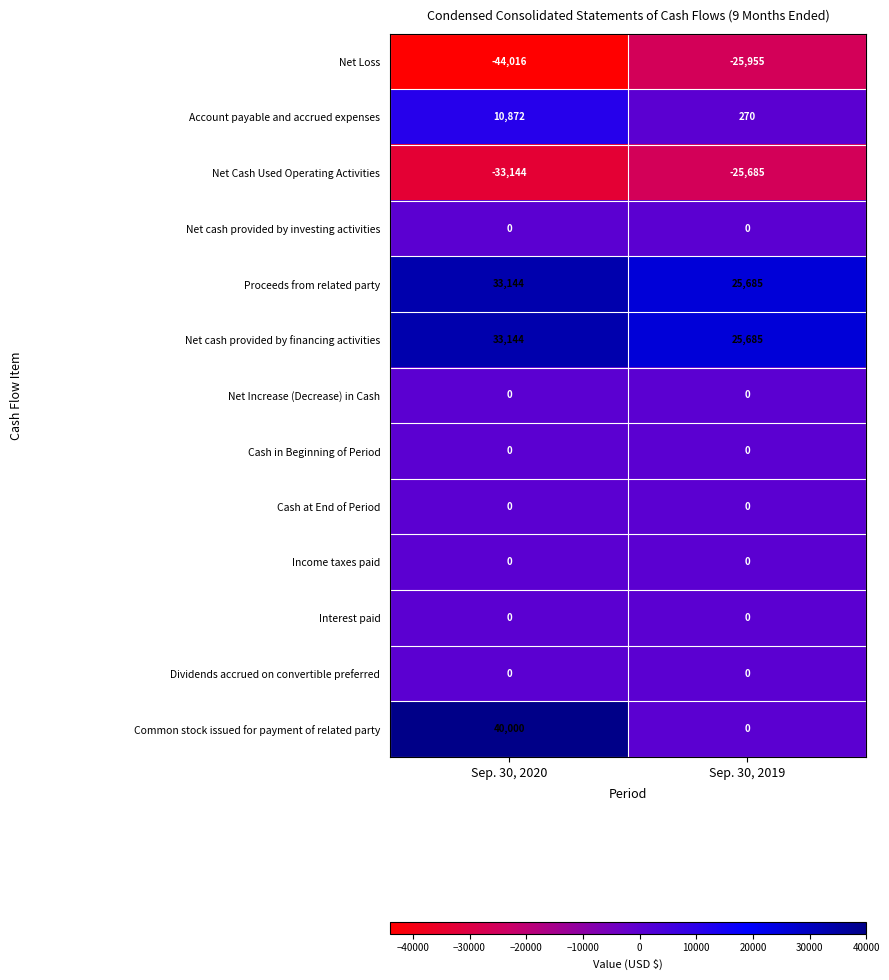

Rank the categories by Net Cash Used Operating Activities value from highest to lowest.

Sep. 30, 2019, Sep. 30, 2020